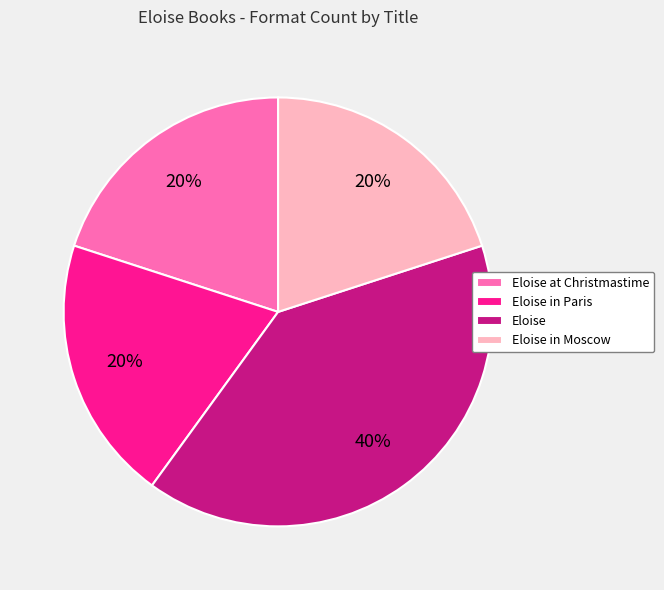

Between Eloise in Paris and Eloise, which is larger?

Eloise